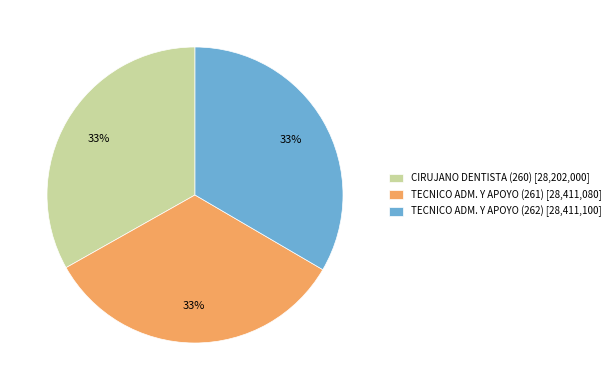

To the nearest percent, what is the average slice percentage?

33%